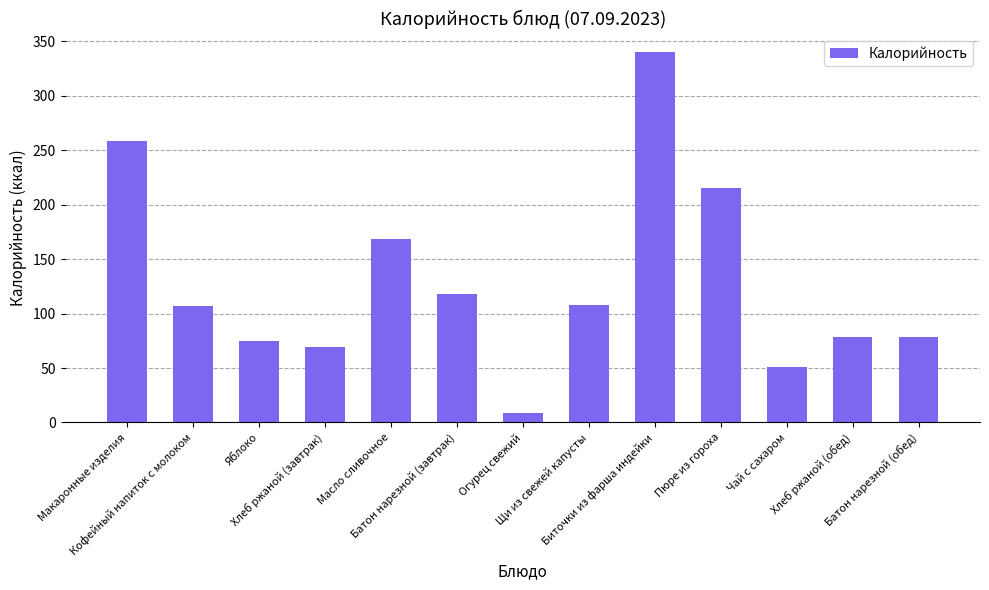

What position from the right is Батон нарезной (обед)?

1